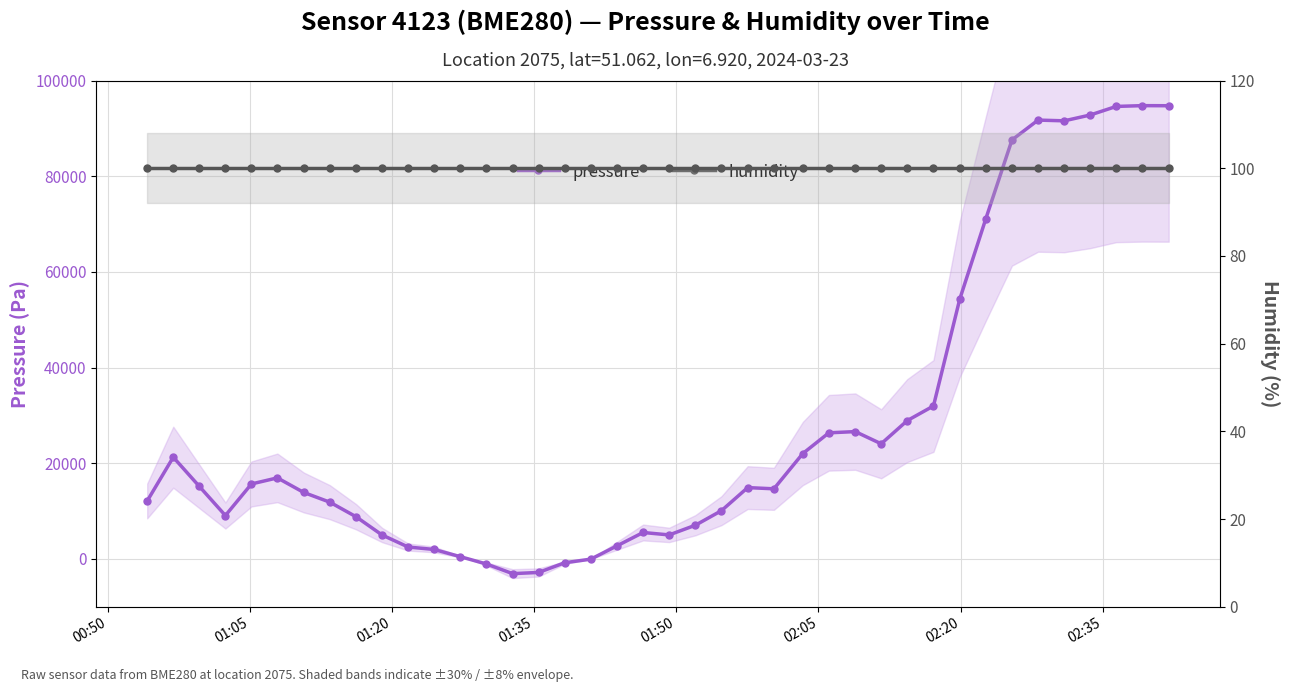

Reading left to right, what are all the values shown in this chart?

pressure: 12107.0	21257.0	15154.2	9062.6	15662.3	16933.0	13884.2	11853.2	8809.0	5007.8	2476.1	1970.0	452.1	-1065.1	-3086.8	-2834.2	-812.2	-53.7	2729.2	5514.4	5007.8	7034.6	10077.1	14900.1	14646.1	22020.6	26351.2	26606.2	24057.9	28901.3	31963.9	54252.1	71061.0	87575.8	91722.9	91570.7	92786.9	94580.6	94745.1	94724.8
humidity: 100.0	100.0	100.0	100.0	100.0	100.0	100.0	100.0	100.0	100.0	100.0	100.0	100.0	100.0	100.0	100.0	100.0	100.0	100.0	100.0	100.0	100.0	100.0	100.0	100.0	100.0	100.0	100.0	100.0	100.0	100.0	100.0	100.0	100.0	100.0	100.0	100.0	100.0	100.0	100.0